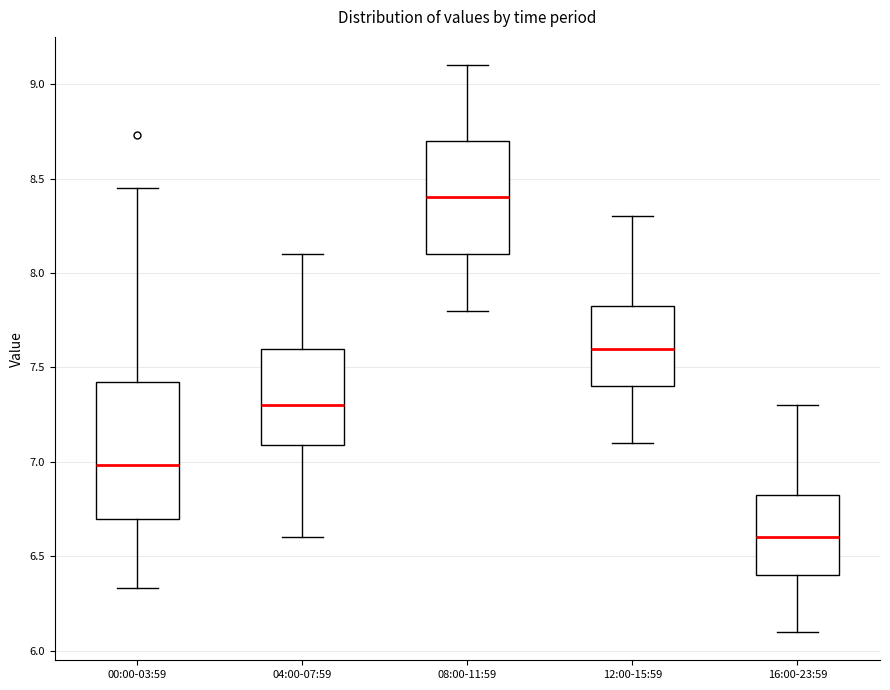

Reading left to right, transcribe this box plot: for each box, give where its median line is, the range the box spans, and where its two whiskers end, as read against the y-axis. The values are not printed on the chart, so give them approximately, as read against the axis.

00:00-03:59: median 7.00, box 6.70 to 7.45, whiskers 6.35 to 8.45
04:00-07:59: median 7.30, box 7.10 to 7.60, whiskers 6.60 to 8.10
08:00-11:59: median 8.40, box 8.10 to 8.70, whiskers 7.80 to 9.10
12:00-15:59: median 7.60, box 7.40 to 7.85, whiskers 7.10 to 8.30
16:00-23:59: median 6.60, box 6.40 to 6.85, whiskers 6.10 to 7.30